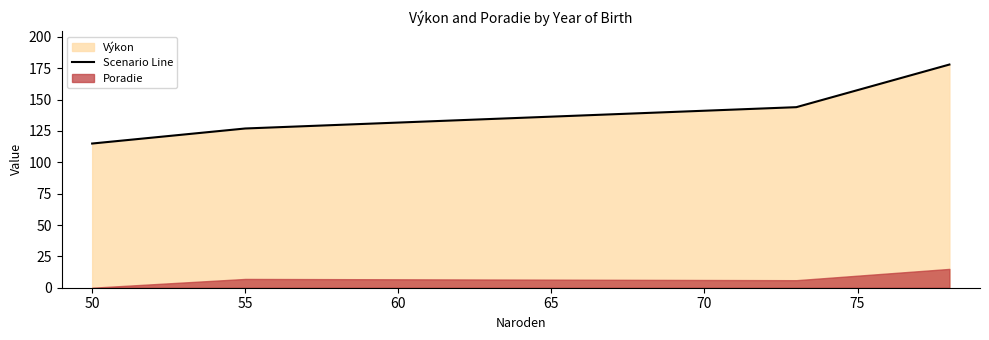

What is the lowest value of the Scenario Line series?

115